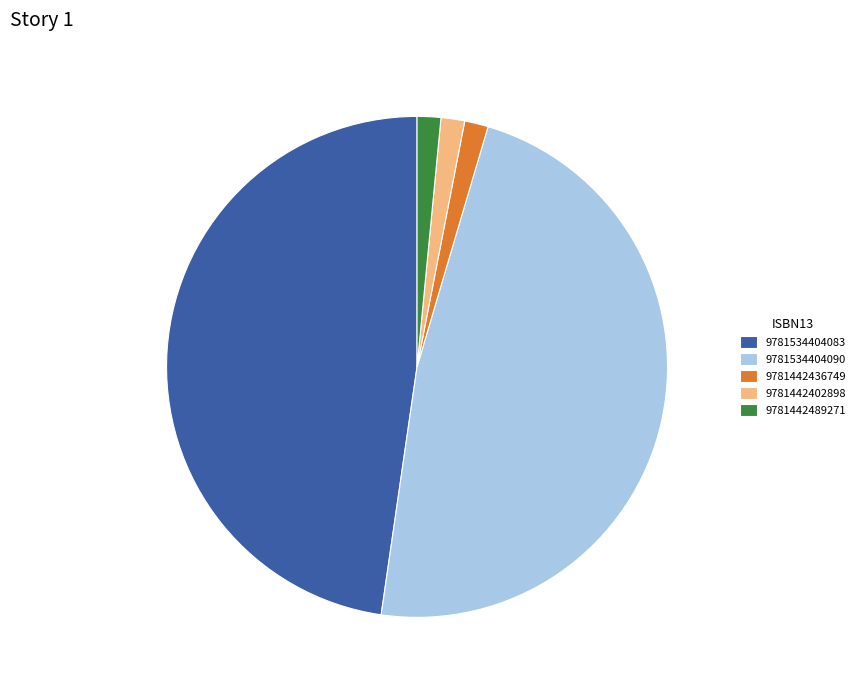

Is there a majority slice in this chart?

No